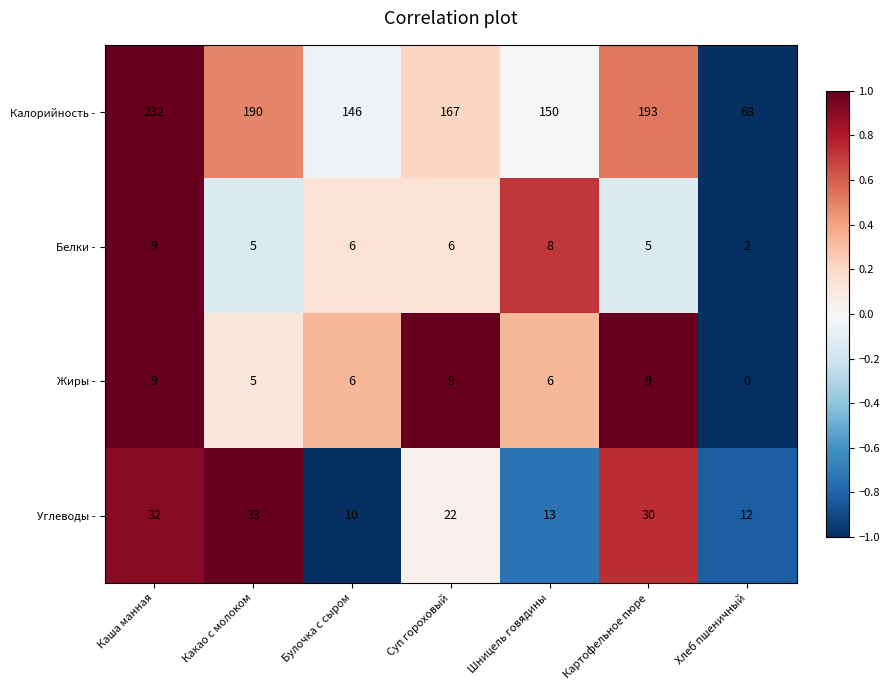

What is the spread (max minus min) of values at Каша манная?

223